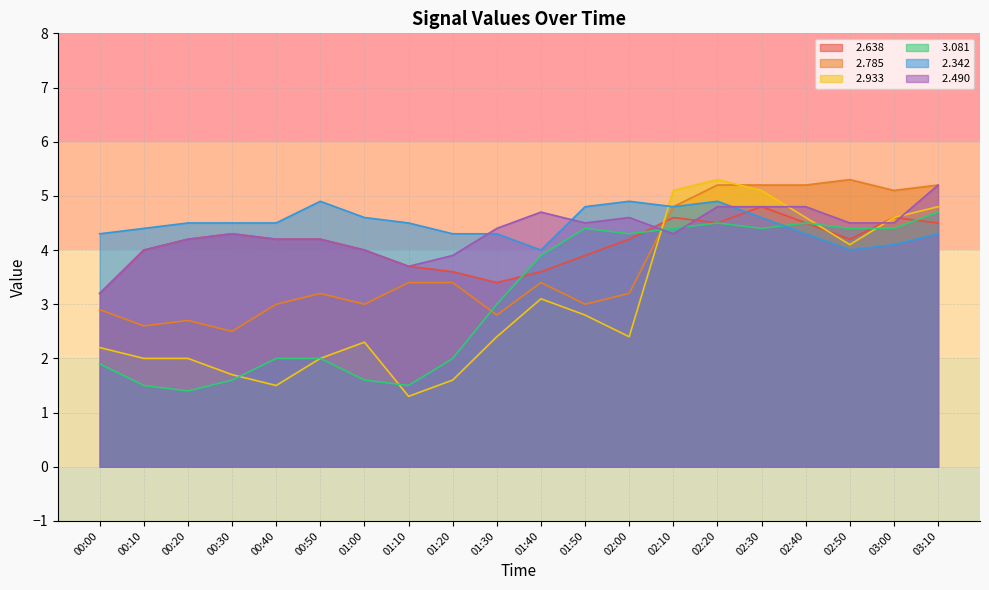

At how many categories does at least one series exceed 1?

20